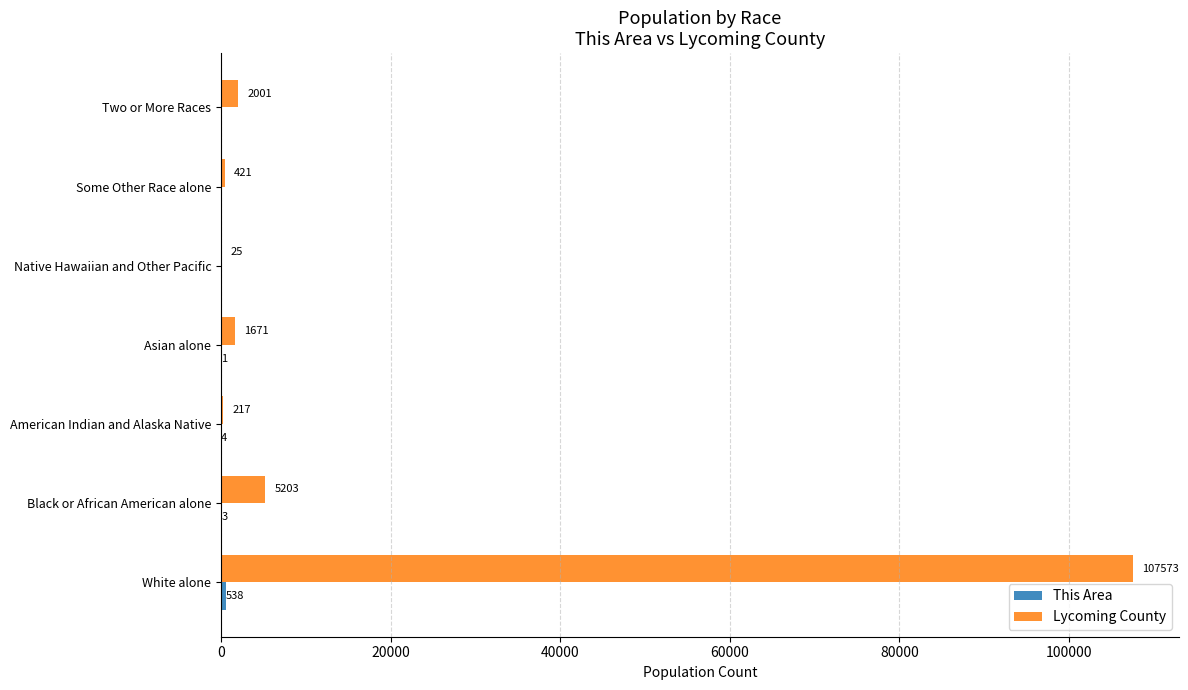

The Lycoming County series shows 5203 at Black or African American alone. True or false?

True